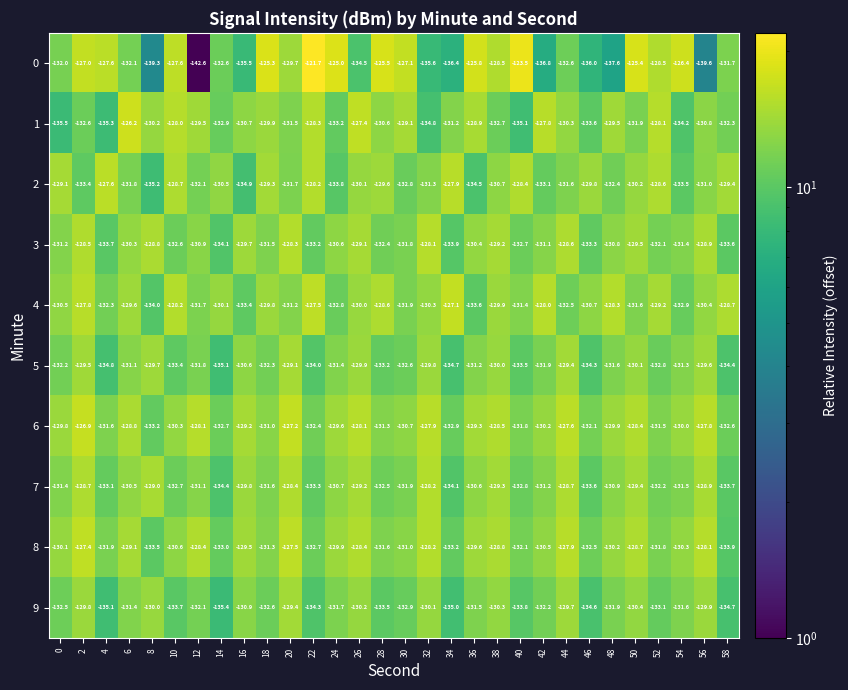

True or false: 9 has a value of -133.5 at 28.

True